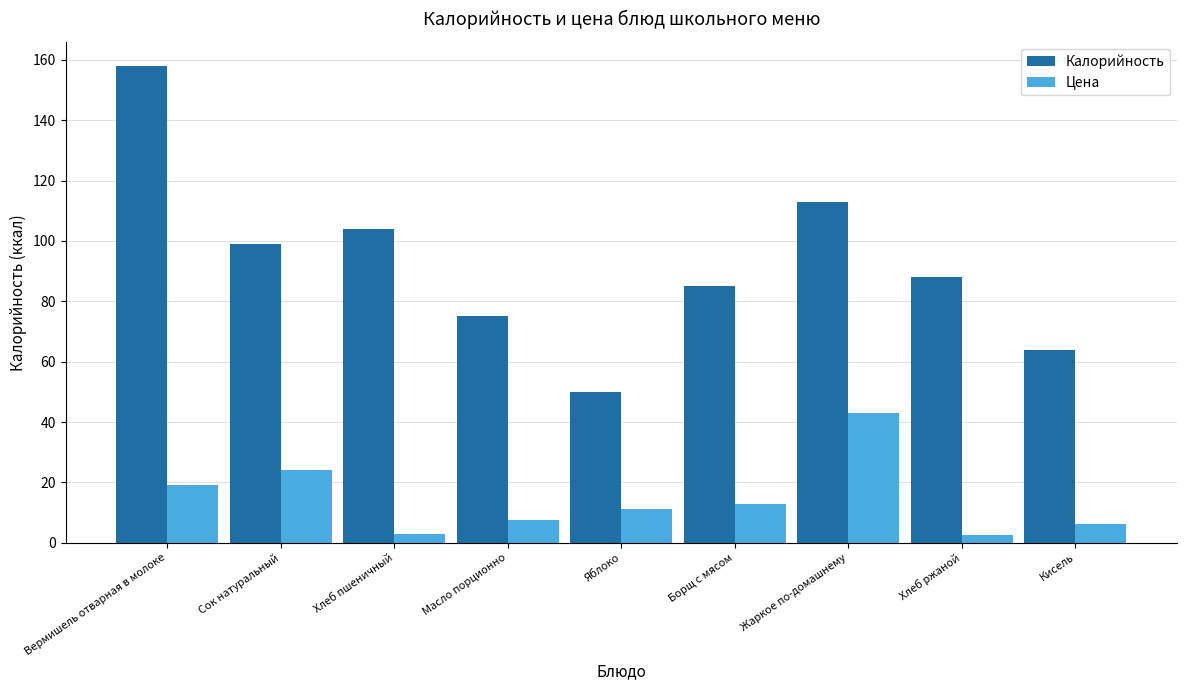

At how many categories does at least one series exceed 94?

4